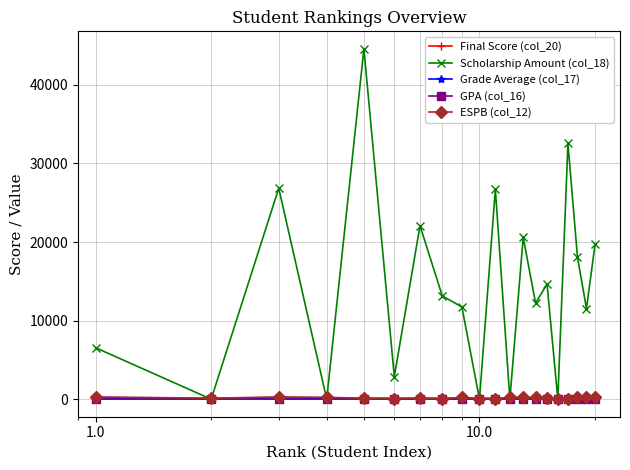

True or false: Final Score (col_20) and GPA (col_16) cross at least once.

False